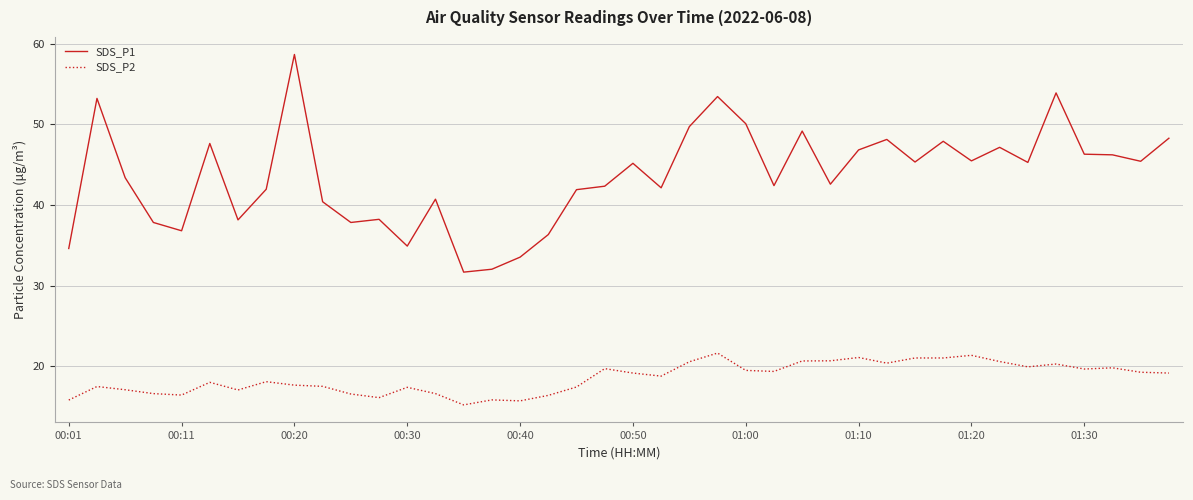

What is the difference between the maximum and minimum values in the SDS_P1 series?

27.0